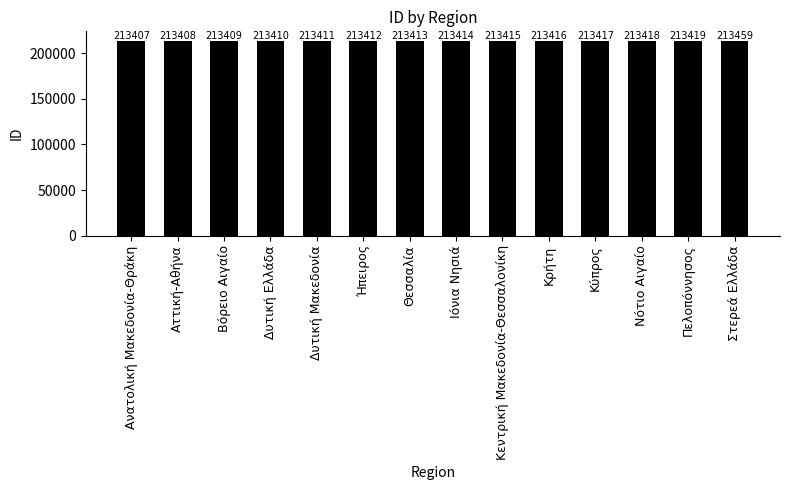

What is the label of the 7th bar from the left?

Θεσσαλία